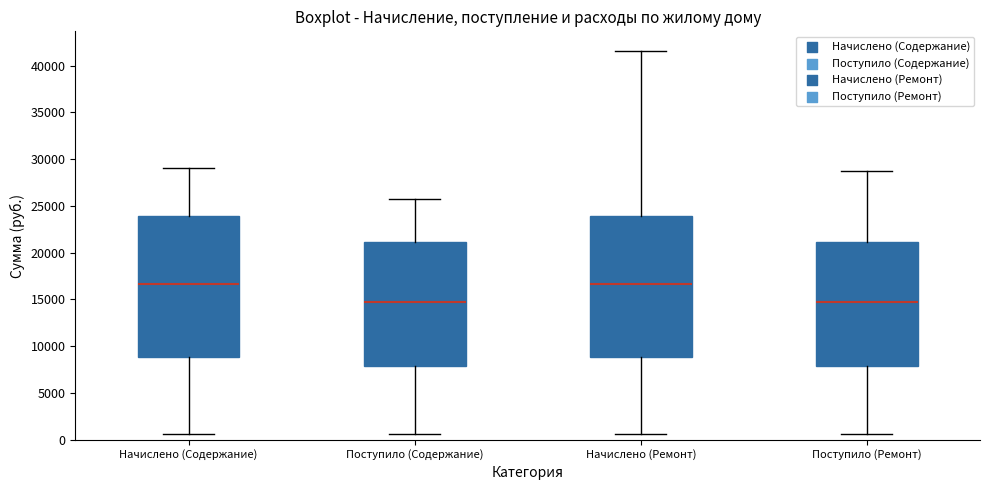

Reading left to right, read every box against the y-axis: the position of its median line, the range the box covers, and the ends of its whiskers. The values are not printed on the chart, so give them approximately, as read against the axis.

Начислено (Содержание): median 16500, box 9000 to 24000, whiskers 500 to 29000
Поступило (Содержание): median 14500, box 8000 to 21000, whiskers 500 to 25500
Начислено (Ремонт): median 16500, box 9000 to 24000, whiskers 500 to 41500
Поступило (Ремонт): median 14500, box 8000 to 21000, whiskers 500 to 28500